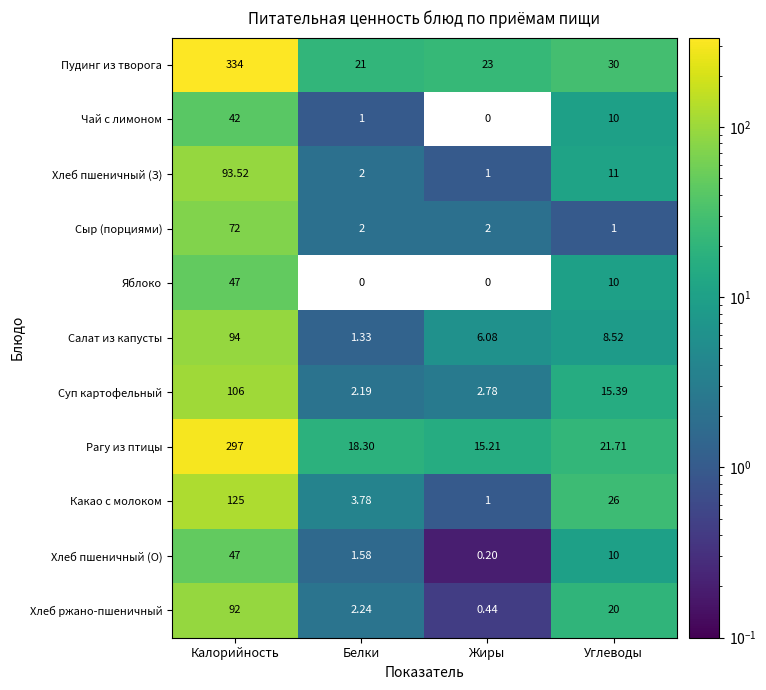

At which category does the chart reach its peak across all series?

Калорийность